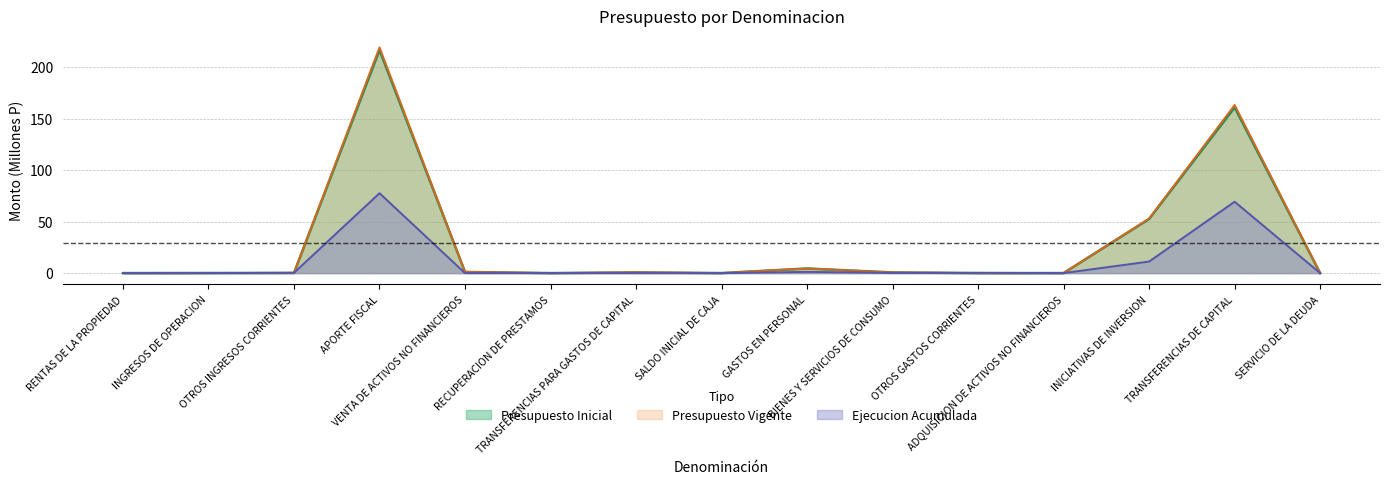

What position from the right is GASTOS EN PERSONAL?

7